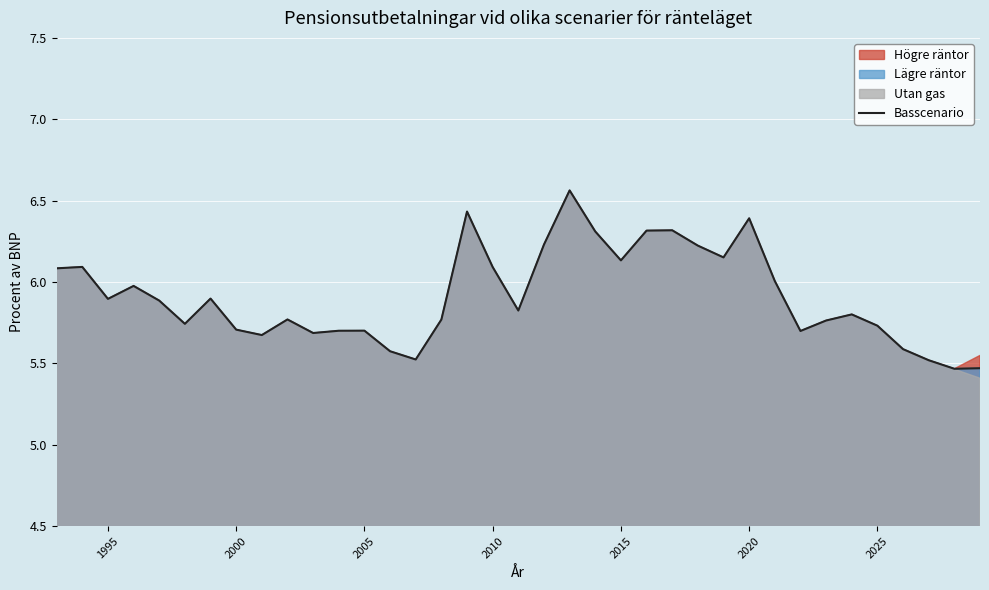

What is the minimum value shown in the chart?

5.5